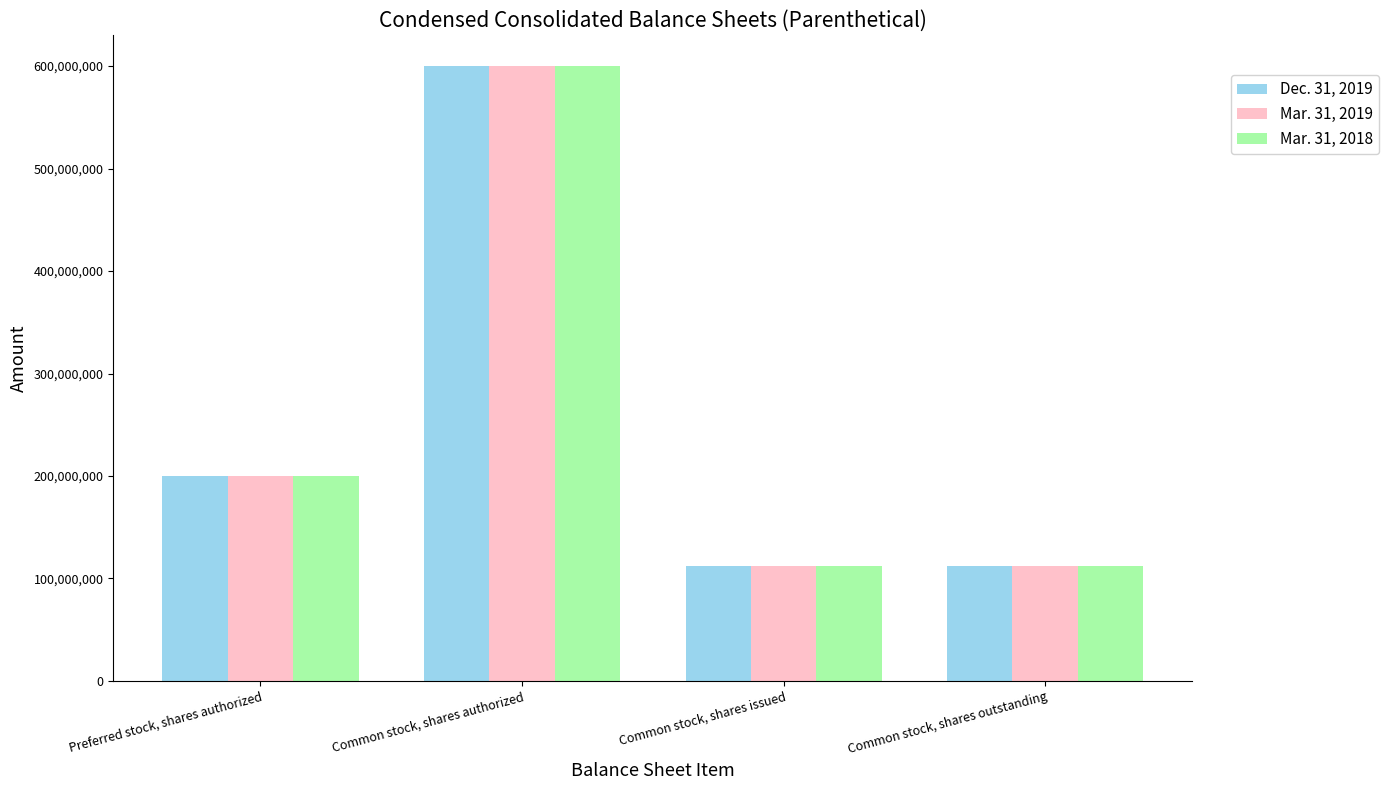

The Mar. 31, 2019 series shows 226326300 at Common stock, shares authorized. True or false?

False